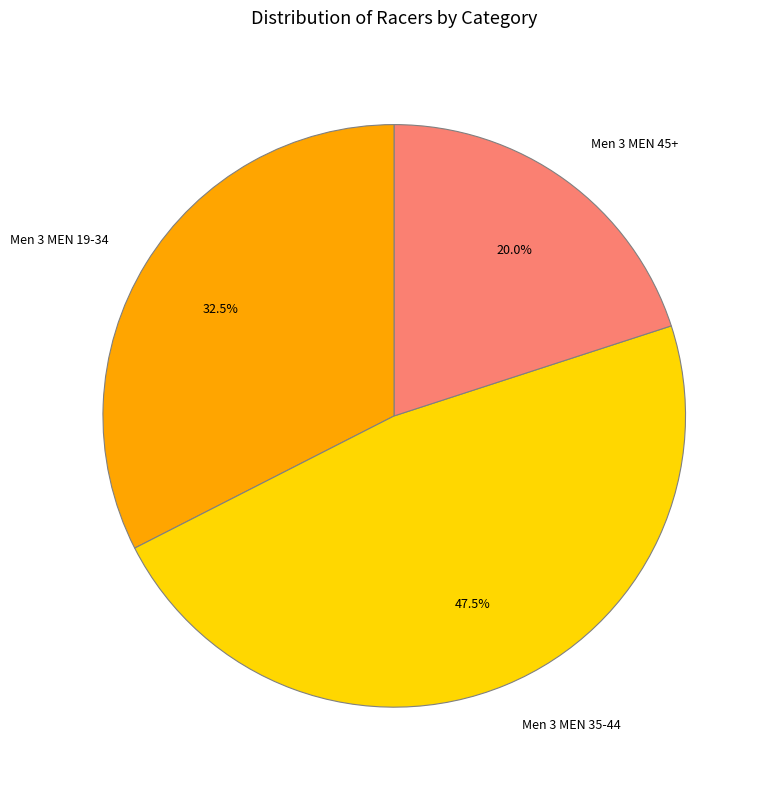

What percentage is the Men 3 MEN 45+ slice, to the nearest percent?

20%